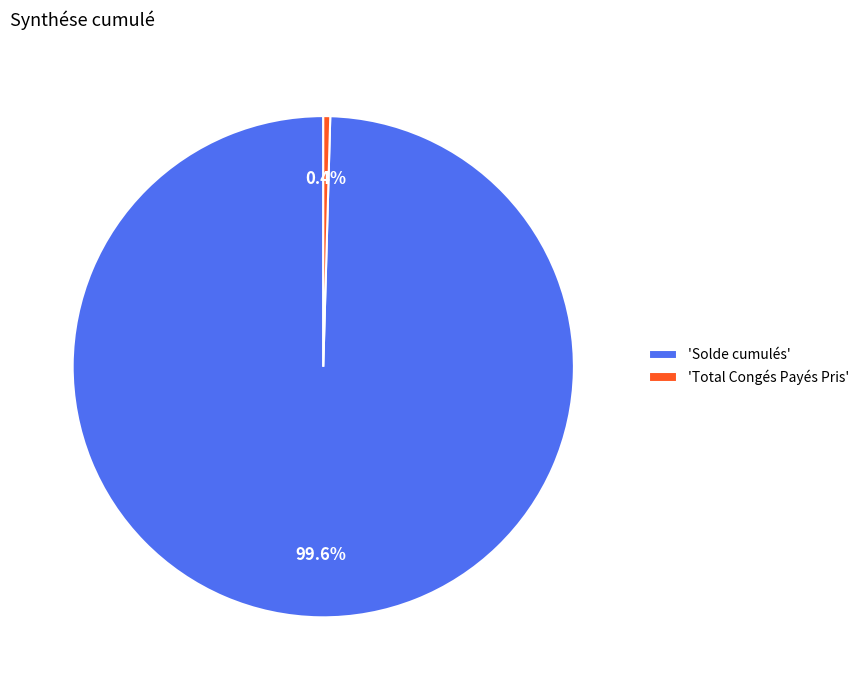

Does 'Total Congés Payés Pris' account for over 50% of the chart?

No